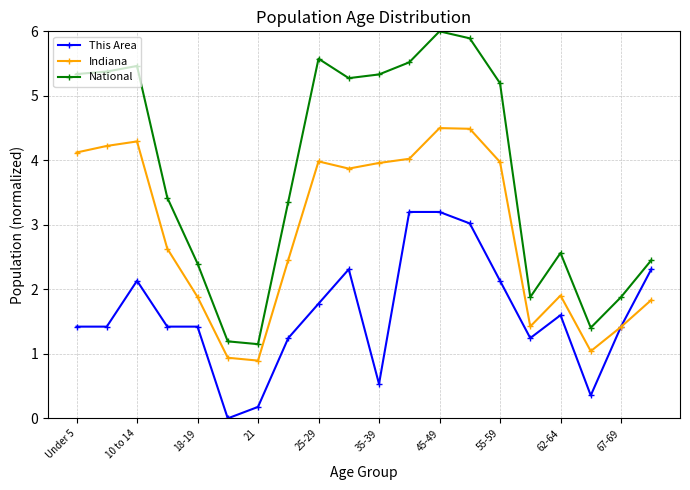

Which series has the largest range (max minus min)?

National